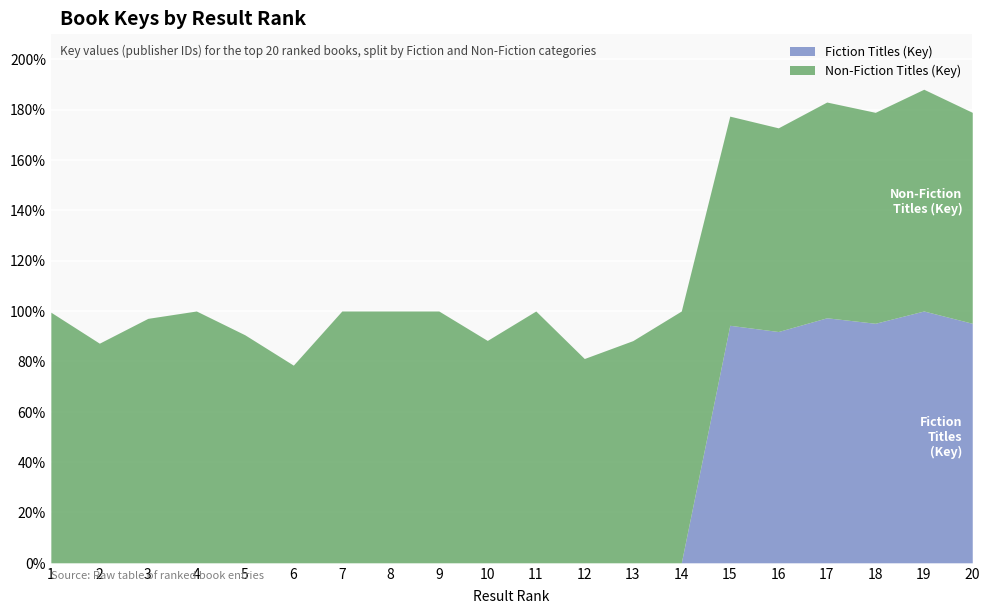

What is the difference between the maximum and minimum values?

100.0